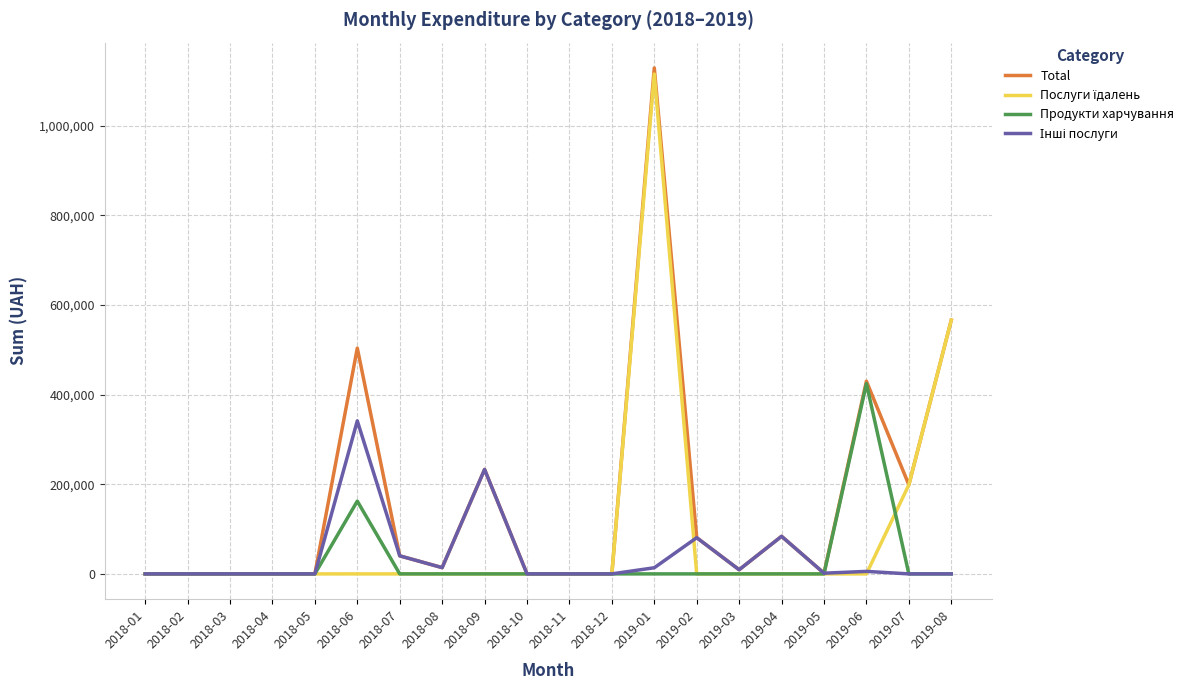

The value of Продукти харчування at 2018-01 is -279886.8. True or false?

False